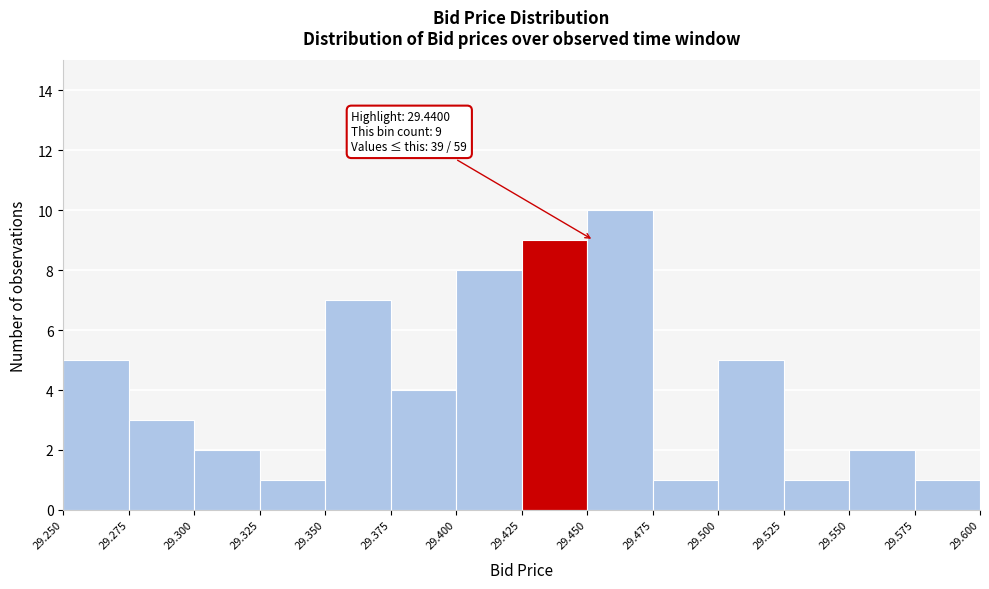

Over which range of the x-axis is the bar tallest?

29.450 to 29.475